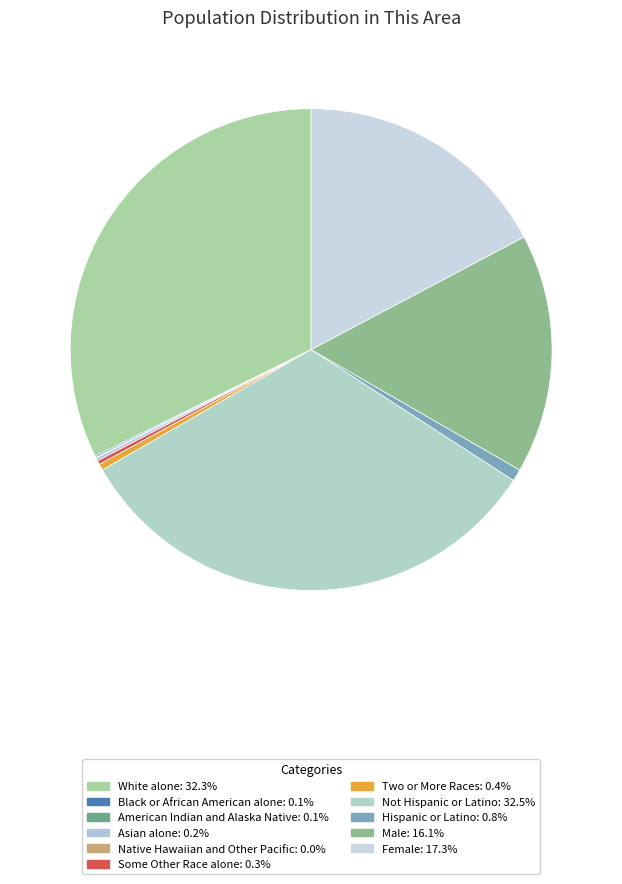

How many slices are in this pie chart?

11